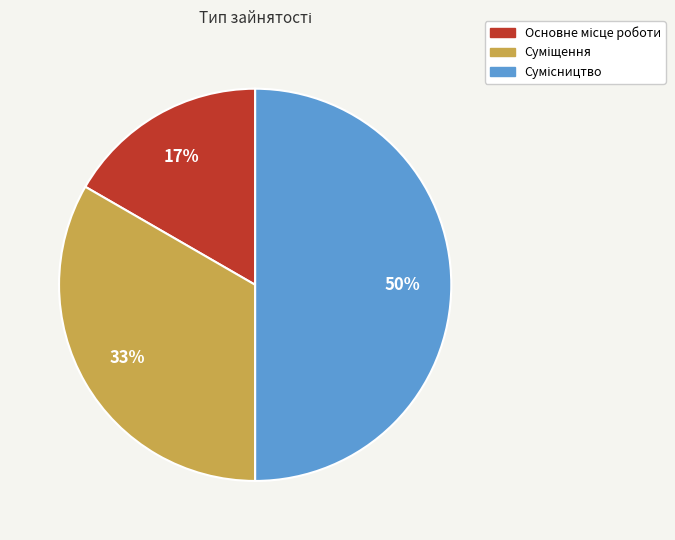

To the nearest percent, what is the difference between the largest and smallest slice percentages?

33%